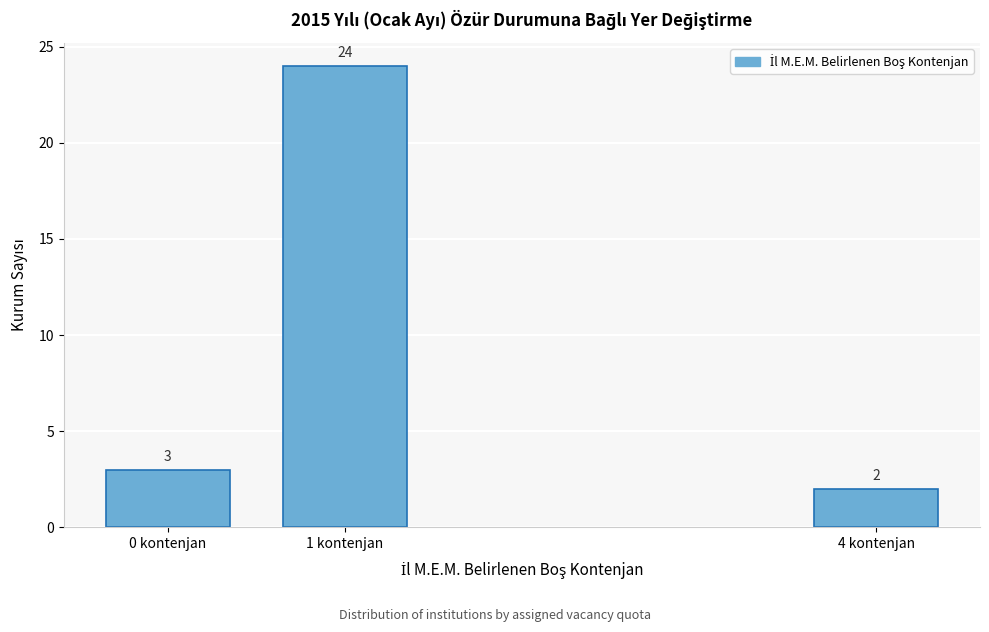

Reading left to right, extract all data points from this chart.

0 kontenjan=3	1 kontenjan=24	4 kontenjan=2